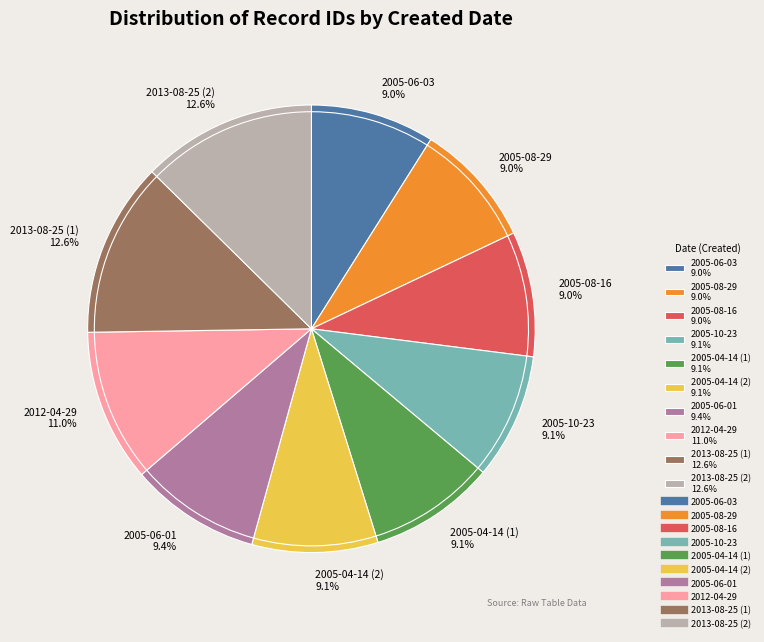

What is the largest slice in the pie chart?

2013-08-25 (2)